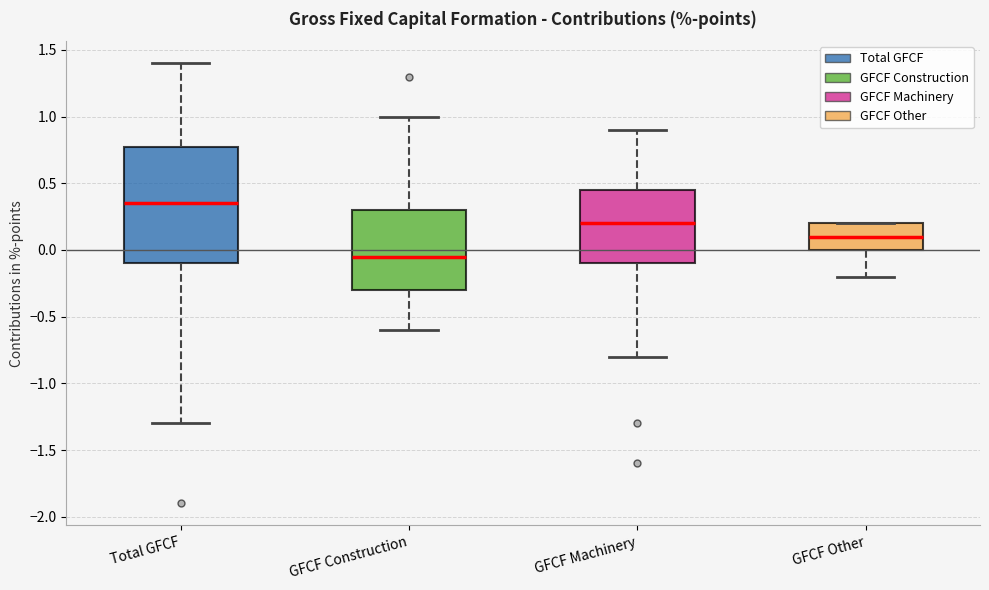

Reading left to right, read every box against the y-axis: the position of its median line, the range the box covers, and the ends of its whiskers. The values are not printed on the chart, so give them approximately, as read against the axis.

Total GFCF: median 0.35, box -0.10 to 0.80, whiskers -1.30 to 1.40
GFCF Construction: median -0.05, box -0.30 to 0.30, whiskers -0.60 to 1.00
GFCF Machinery: median 0.20, box -0.10 to 0.45, whiskers -0.80 to 0.90
GFCF Other: median 0.10, box 0.00 to 0.20, whiskers -0.20 to 0.20